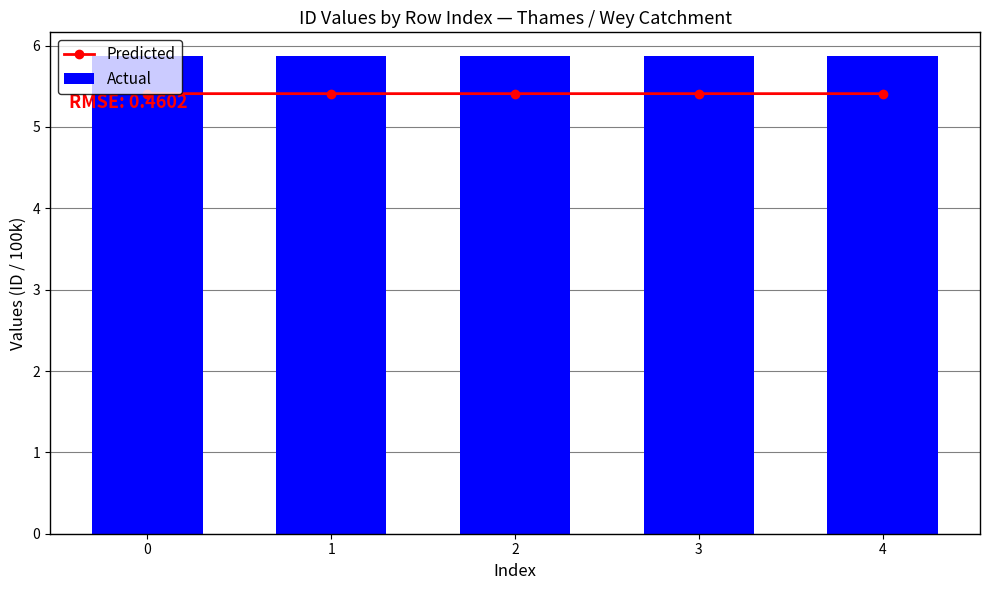

Reading left to right, list all the values displayed in this chart.

Predicted: 0=5.4	1=5.4	2=5.4	3=5.4	4=5.4
Actual: 0=5.9	1=5.9	2=5.9	3=5.9	4=5.9